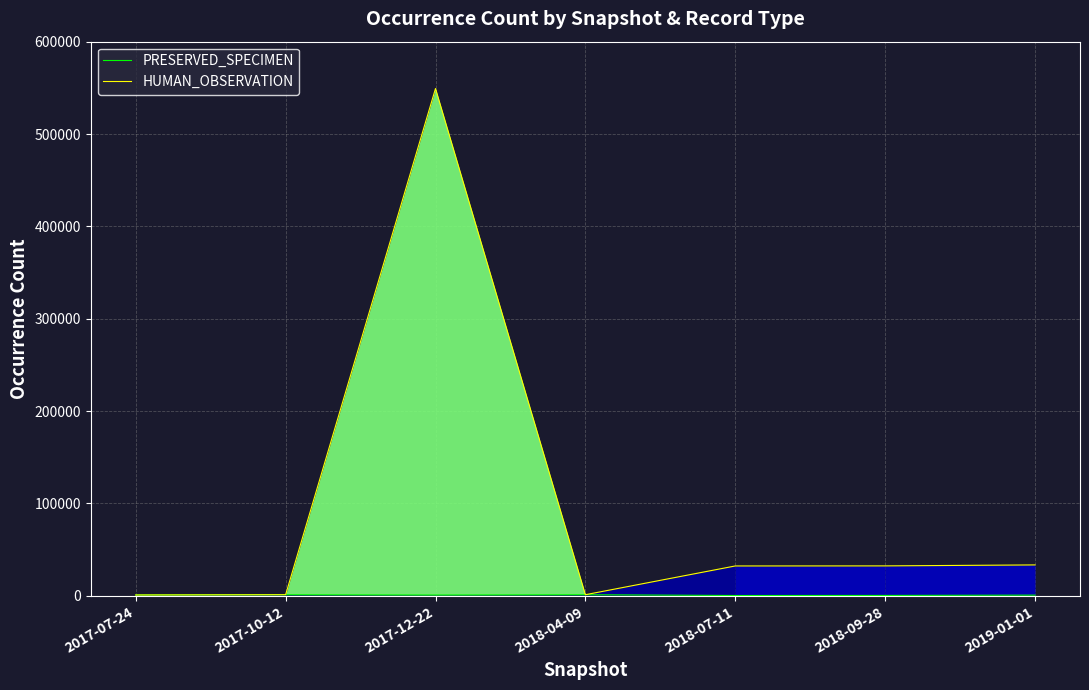

Which series changed the most between 2017-10-12 and 2017-12-22?

HUMAN_OBSERVATION